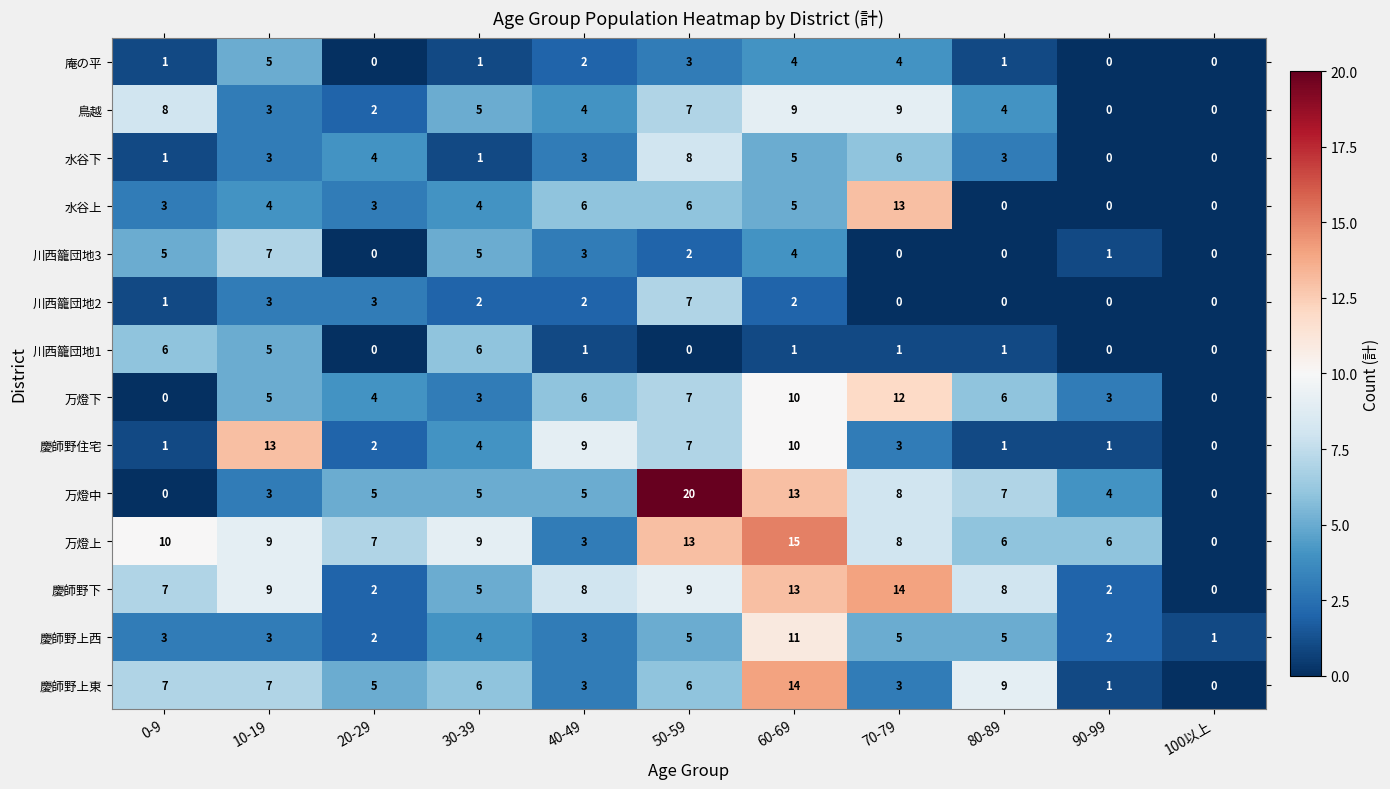

What is the difference between the maximum and minimum values in the 川西籠団地1 series?

6